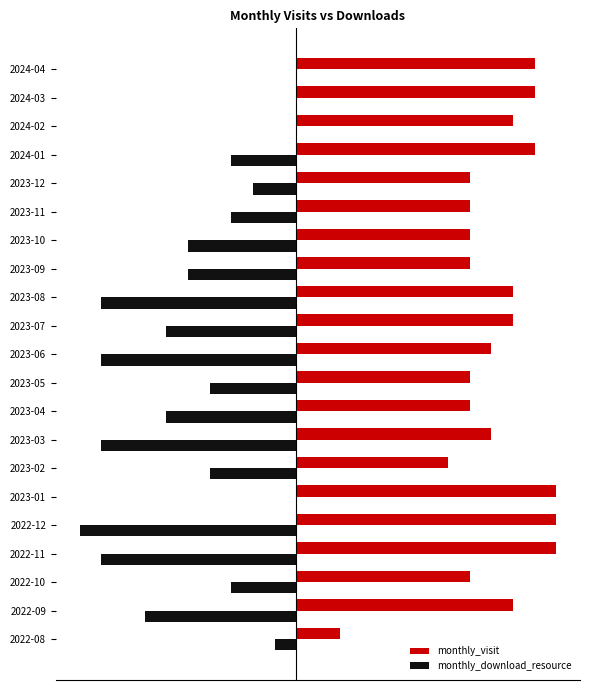

Which series has the widest spread of values?

monthly_visit